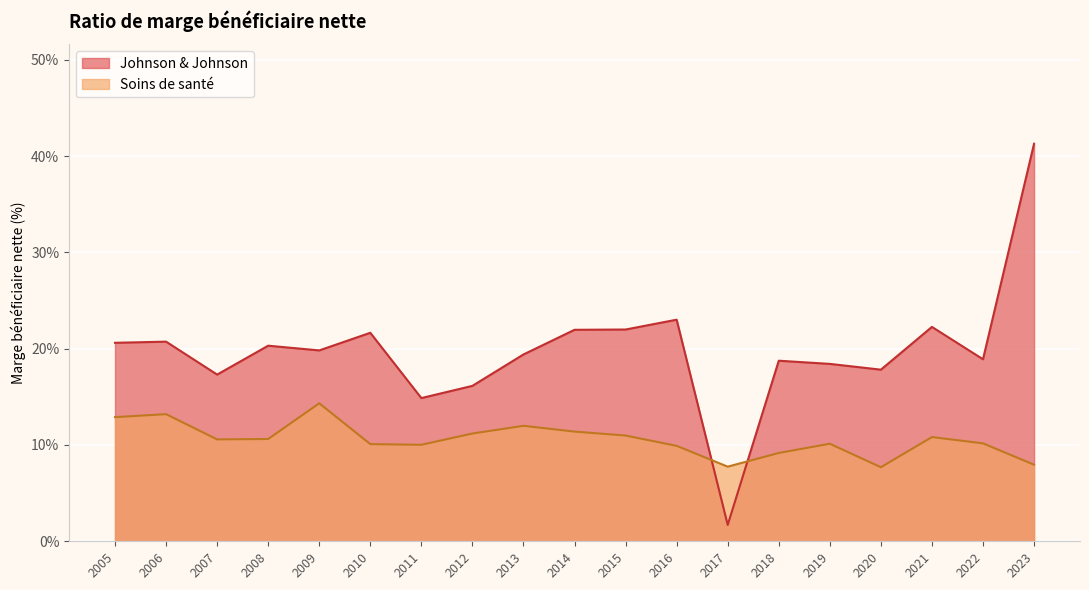

In Johnson & Johnson, how many points are higher than both neighbors (excluding endpoints)?

6